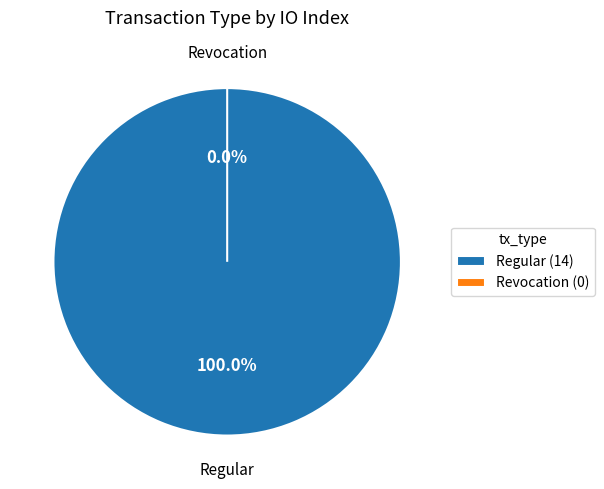

Is Regular the majority of the pie?

Yes